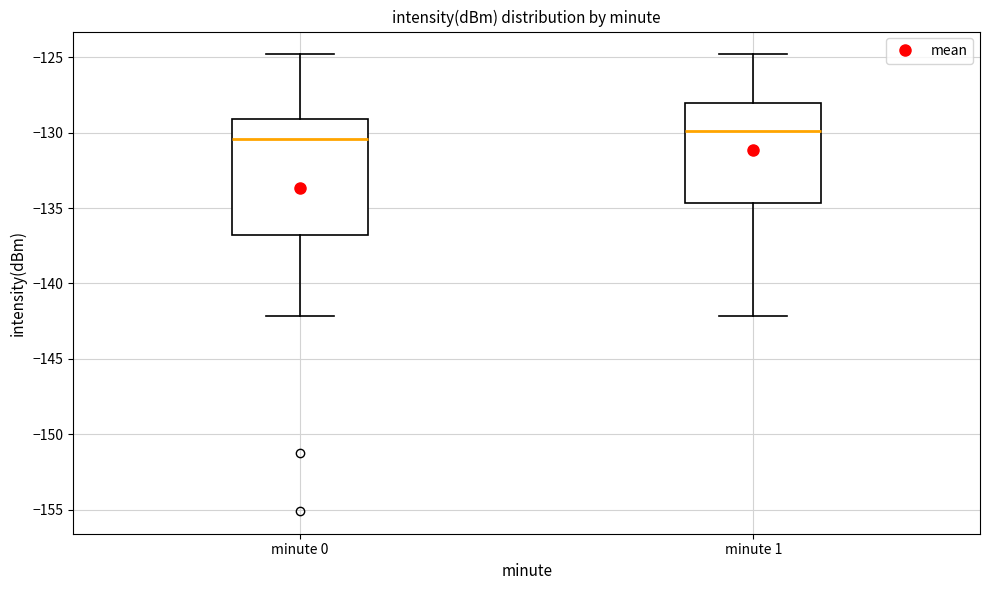

Where is the upper edge of the box for minute 1 on the y-axis? The values are not printed on the chart, so give them approximately, as read against the axis.

-128.0